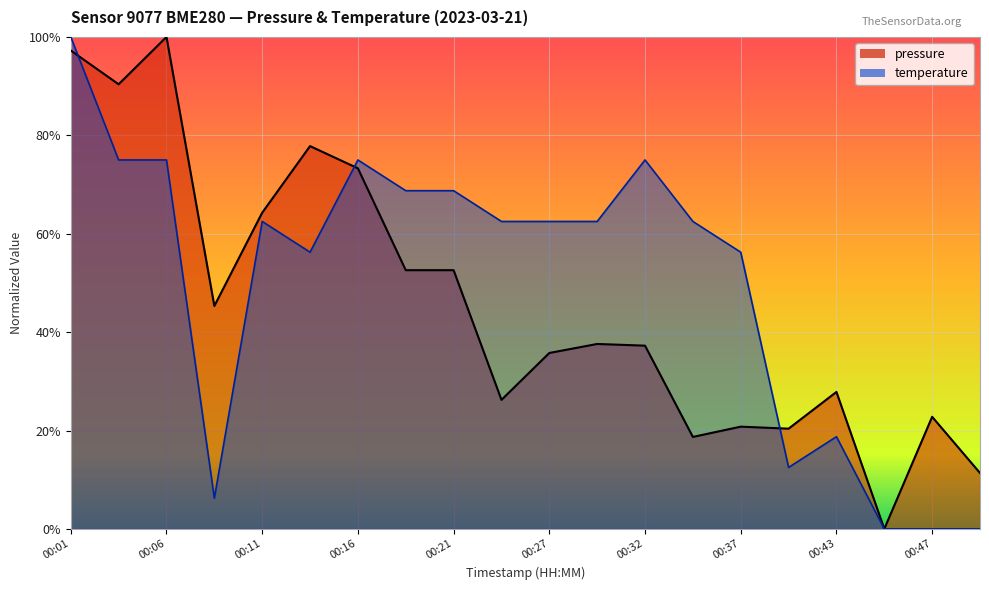

Rank the series at 00:16 from highest to lowest value.

temperature, pressure